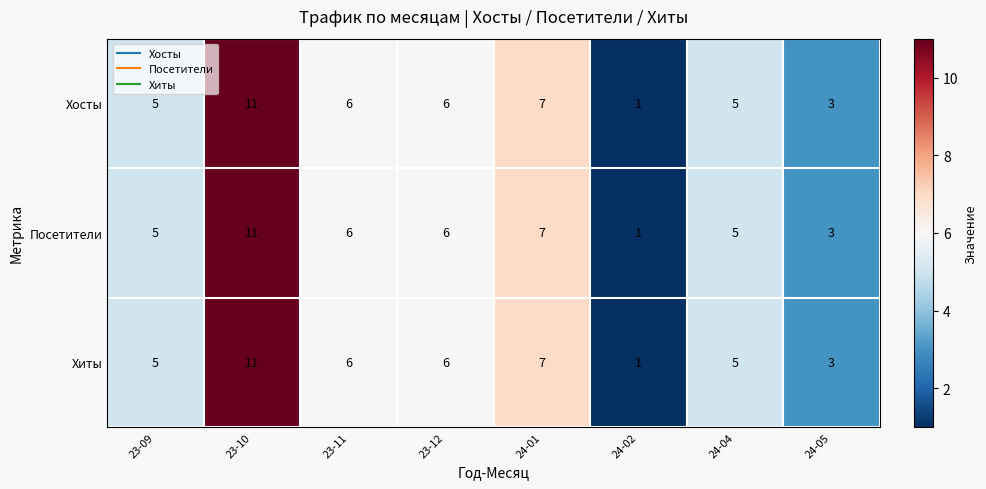

What is the average value of the Хиты series?

6